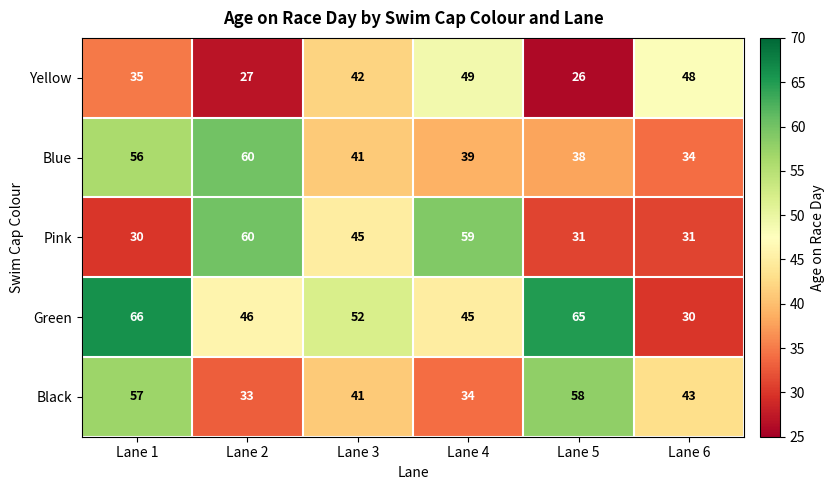

True or false: Yellow has a value of 86 at Lane 4.

False